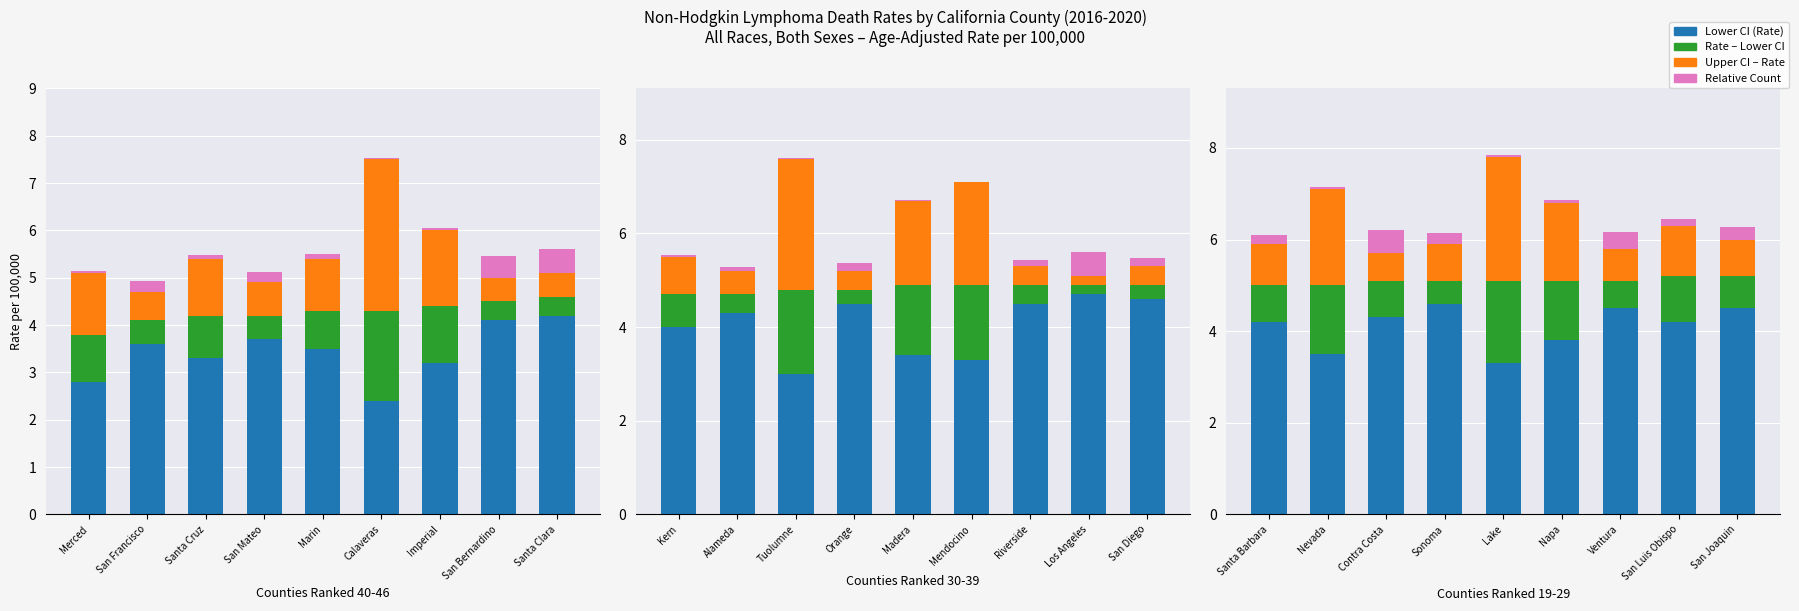

Is the value of Relative Count at Ventura greater than the value of Lower CI (Rate) at Santa Barbara?

No